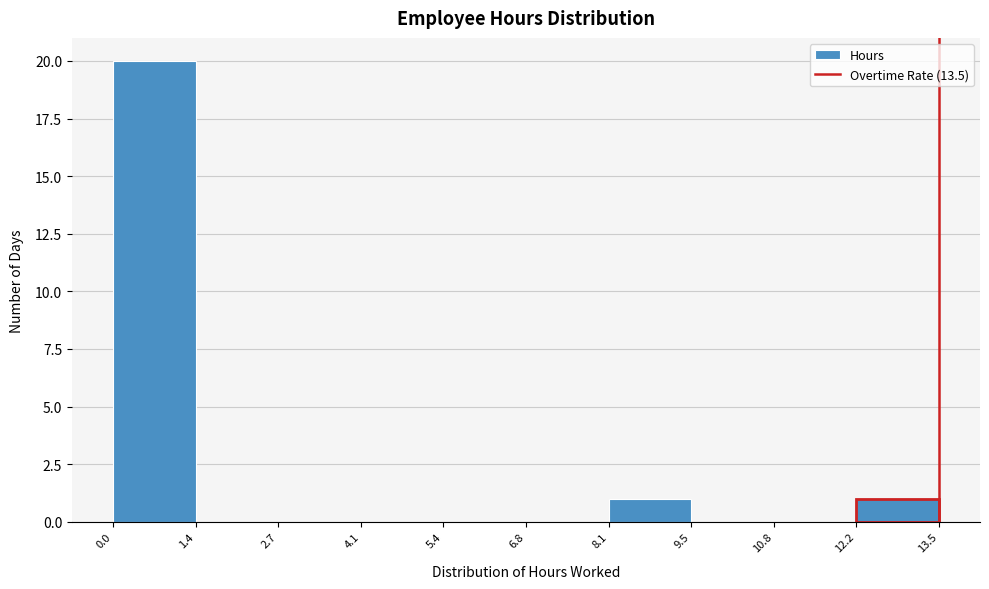

Over which range of the x-axis is the bar tallest?

0.0 to 1.4